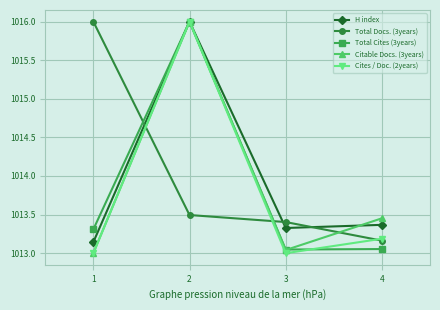

Where is Cites / Doc. (2years) nearest to the value 1014?

4